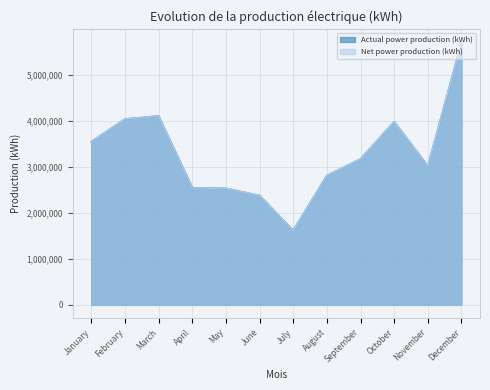

In Net power production (kWh), how many points are higher than both neighbors (excluding endpoints)?

2